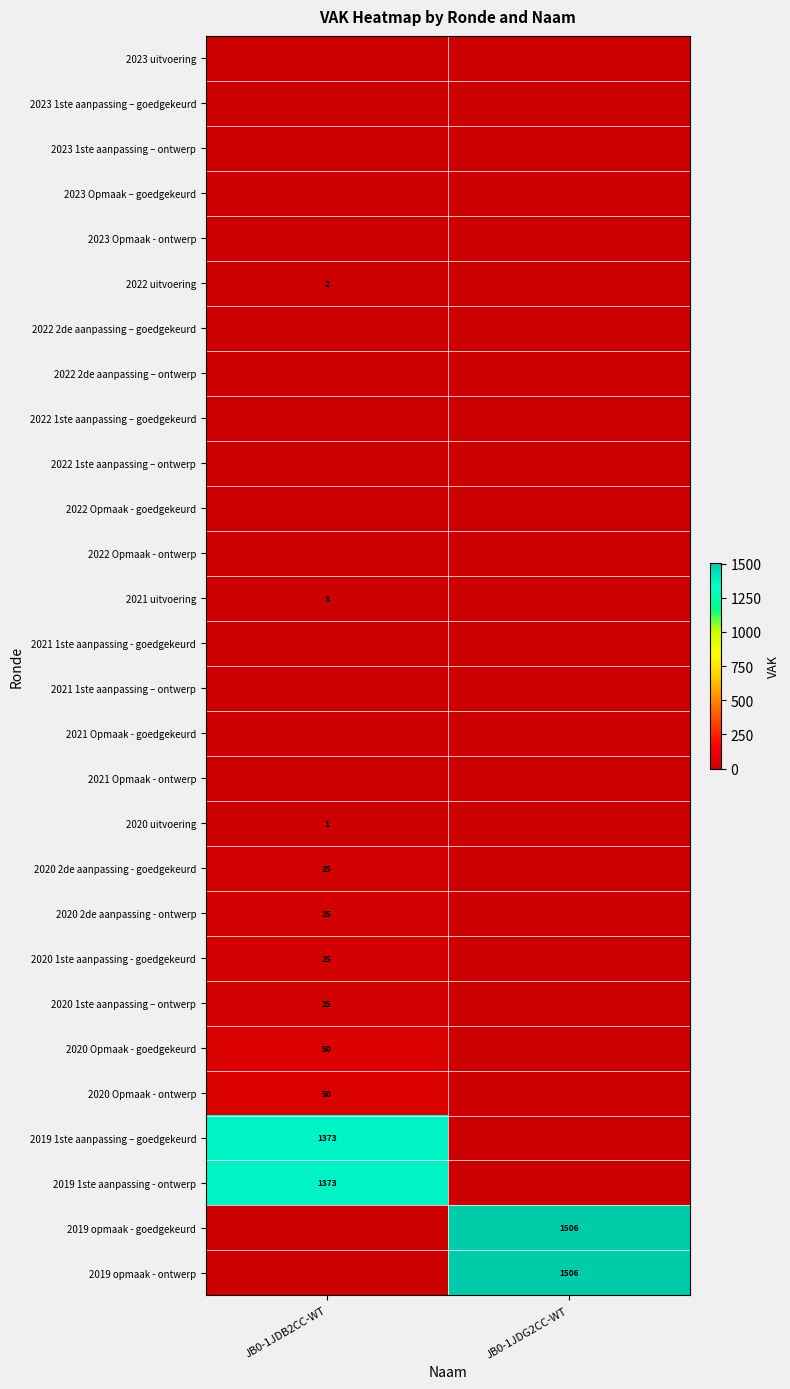

At JB0-1JDG2CC-WT, list the series in order from largest to smallest.

2019 opmaak - goedgekeurd, 2019 opmaak - ontwerp, 2023 uitvoering, 2023 1ste aanpassing – goedgekeurd, 2023 1ste aanpassing – ontwerp, 2023 Opmaak – goedgekeurd, 2023 Opmaak - ontwerp, 2022 uitvoering, 2022 2de aanpassing – goedgekeurd, 2022 2de aanpassing – ontwerp, 2022 1ste aanpassing – goedgekeurd, 2022 1ste aanpassing – ontwerp, 2022 Opmaak - goedgekeurd, 2022 Opmaak - ontwerp, 2021 uitvoering, 2021 1ste aanpassing - goedgekeurd, 2021 1ste aanpassing – ontwerp, 2021 Opmaak - goedgekeurd, 2021 Opmaak - ontwerp, 2020 uitvoering, 2020 2de aanpassing - goedgekeurd, 2020 2de aanpassing - ontwerp, 2020 1ste aanpassing - goedgekeurd, 2020 1ste aanpassing – ontwerp, 2020 Opmaak - goedgekeurd, 2020 Opmaak - ontwerp, 2019 1ste aanpassing – goedgekeurd, 2019 1ste aanpassing - ontwerp